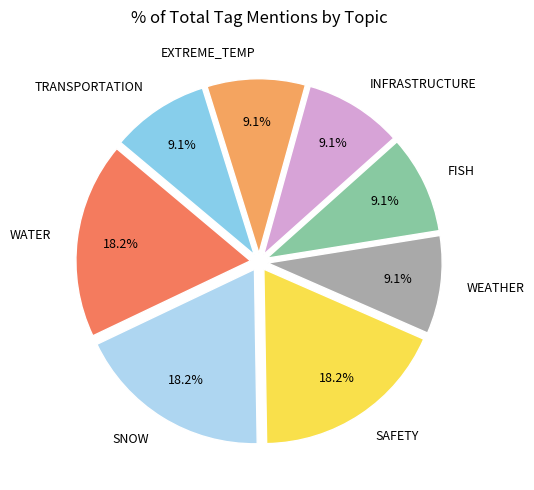

Is there any slice that represents more than half of the pie?

No